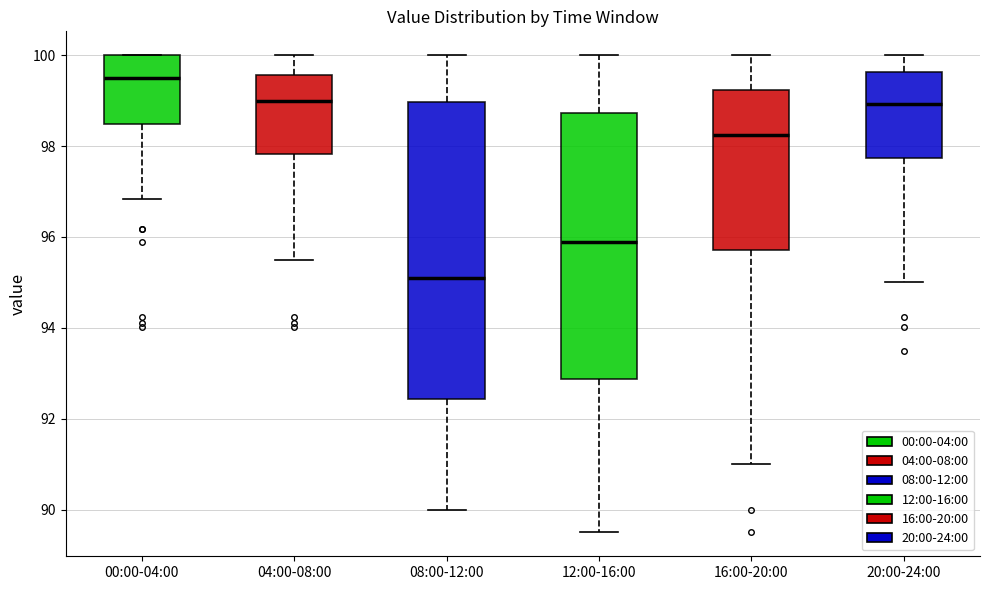

Reading left to right, transcribe this box plot: for each box, give where its median line is, the range the box spans, and where its two whiskers end, as read against the y-axis. The values are not printed on the chart, so give them approximately, as read against the axis.

00:00-04:00: median 99.4, box 98.4 to 100.0, whiskers 96.8 to 100.0
04:00-08:00: median 99.0, box 97.8 to 99.6, whiskers 95.6 to 100.0
08:00-12:00: median 95.2, box 92.4 to 99.0, whiskers 90.0 to 100.0
12:00-16:00: median 95.8, box 92.8 to 98.8, whiskers 89.6 to 100.0
16:00-20:00: median 98.2, box 95.8 to 99.2, whiskers 91.0 to 100.0
20:00-24:00: median 99.0, box 97.8 to 99.6, whiskers 95.0 to 100.0